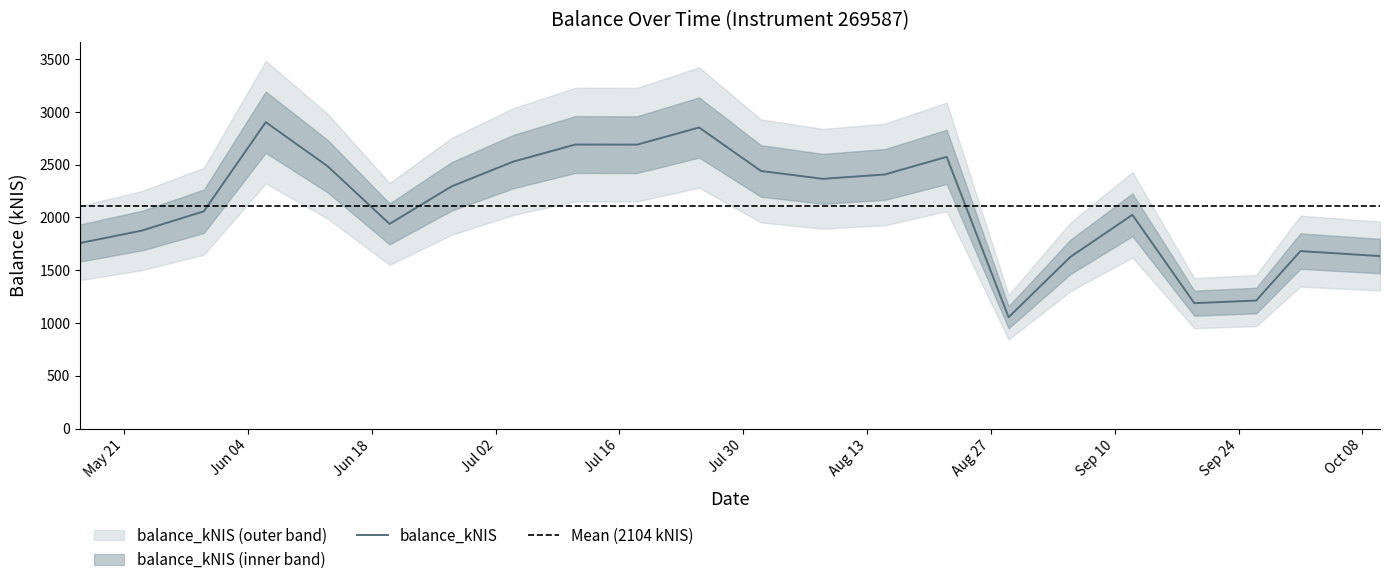

What is the label of the 13th point from the right?

2024-07-18